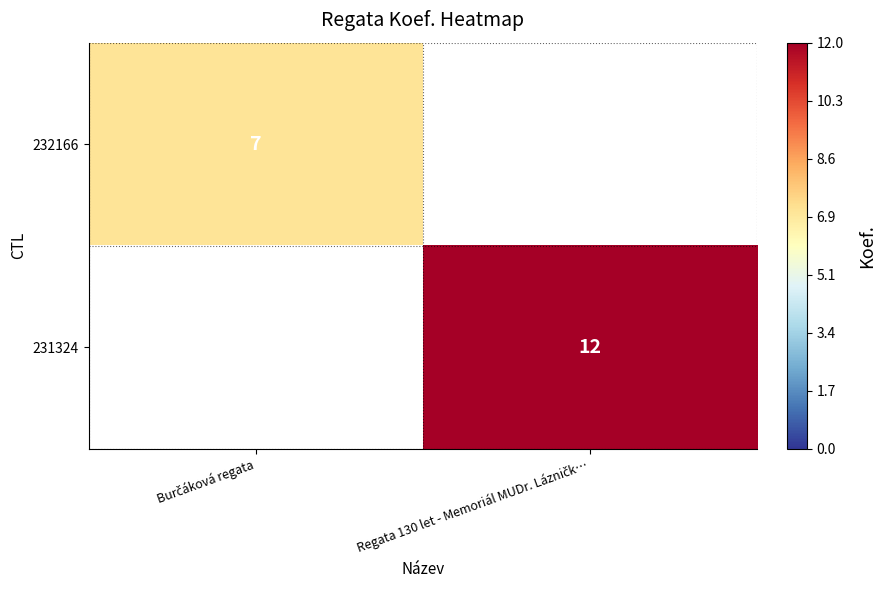

At which category is the sum across all series the highest?

Regata 130 let - Memoriál MUDr. Lázničk…